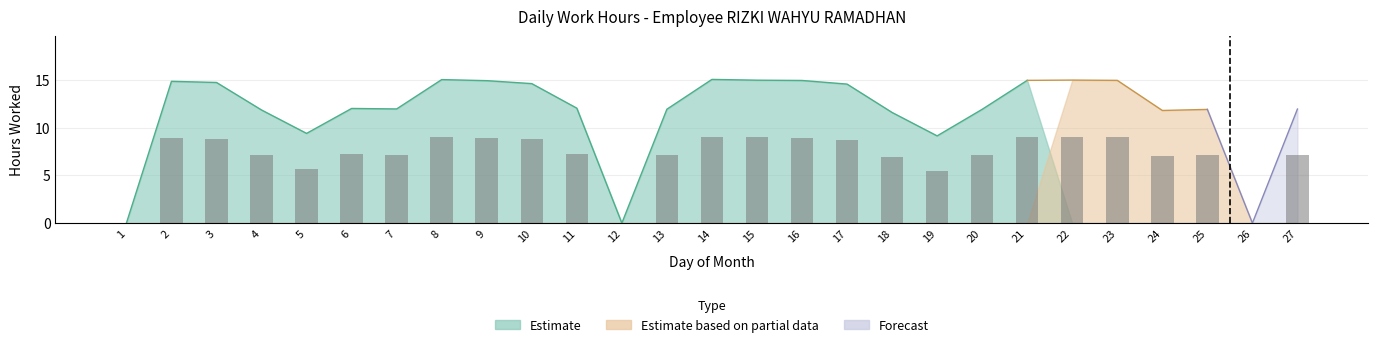

Reading right to left, transcribe all the data shown in this chart.

27=7.2	26=0.0	25=7.1	24=7.1	23=9.0	22=9.0	21=9.0	20=7.1	19=5.5	18=6.9	17=8.7	16=9.0	15=9.0	14=9.0	13=7.2	12=0.0	11=7.2	10=8.8	9=8.9	8=9.0	7=7.2	6=7.2	5=5.6	4=7.1	3=8.8	2=8.9	1=0.0